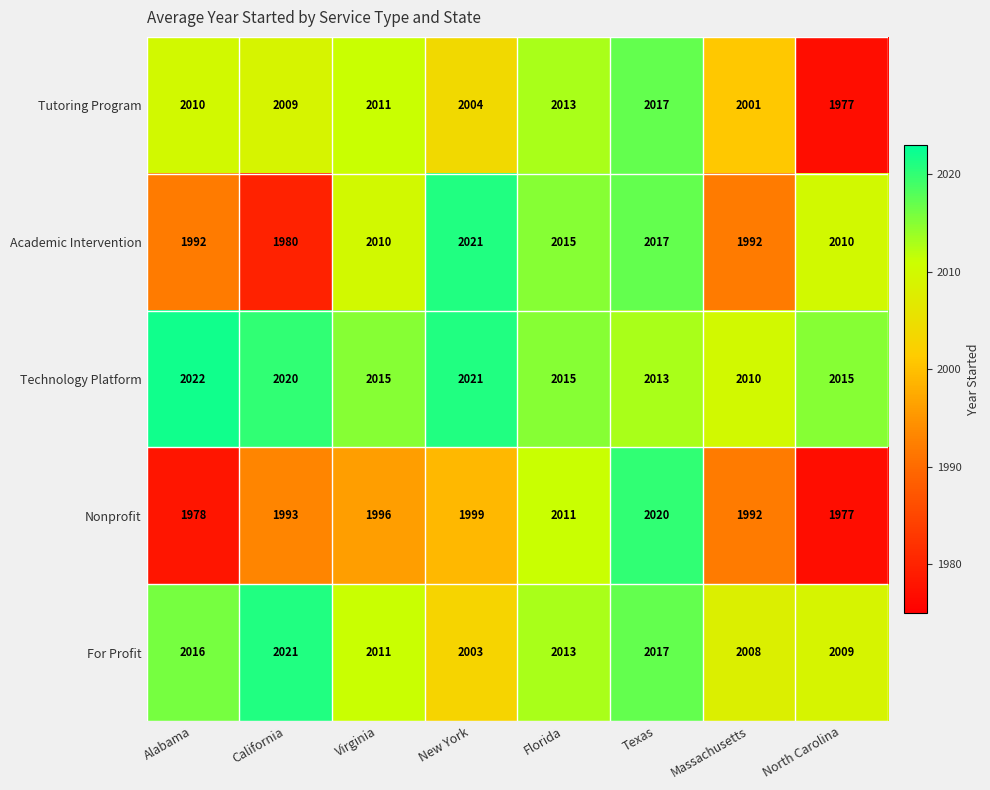

Where is Tutoring Program nearest to the value 1997?

Massachusetts